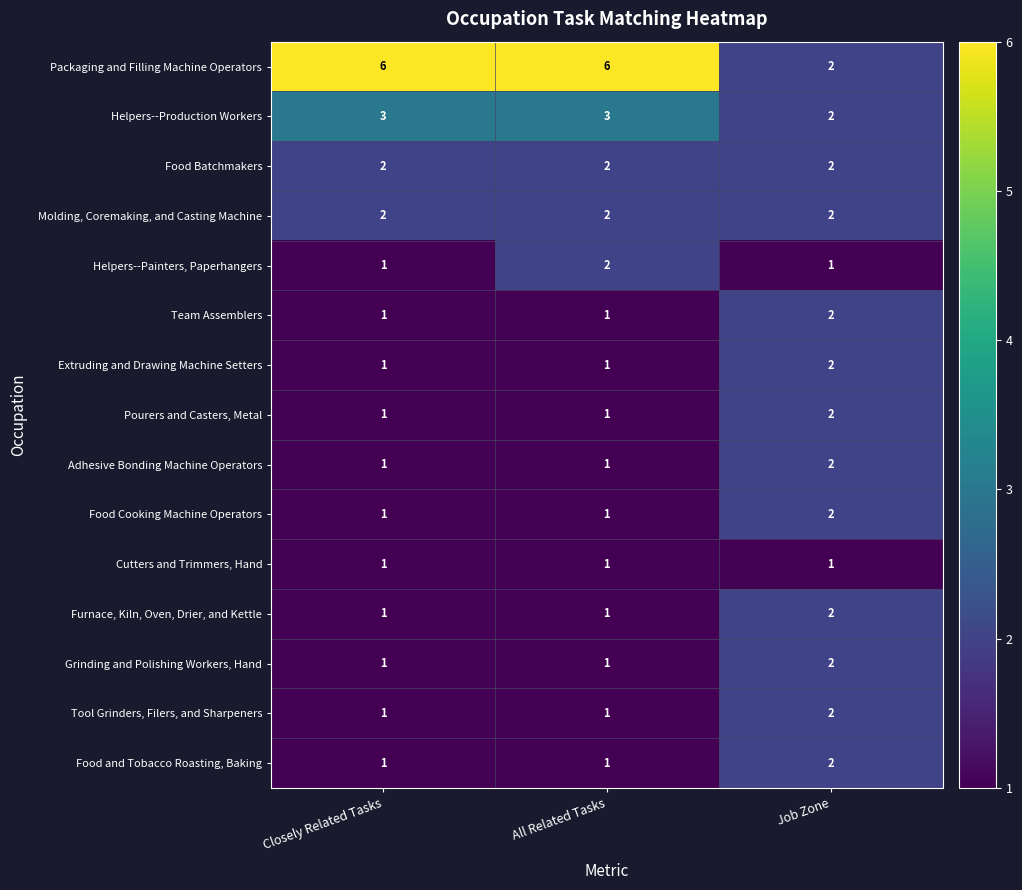

Count the Furnace, Kiln, Oven, Drier, and Kettle values in the range 1 to 2.

3